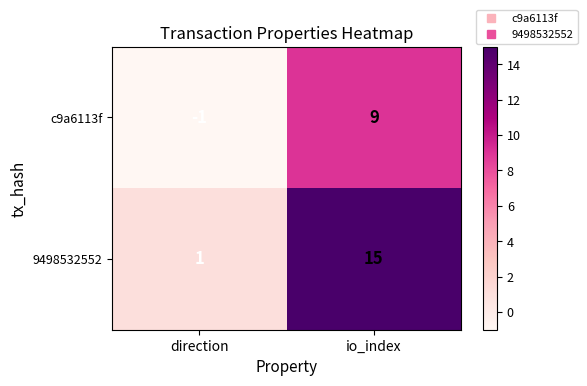

Reading right to left, list all the values displayed in this chart.

c9a6113f: io_index=9	direction=-1
9498532552: io_index=15	direction=1